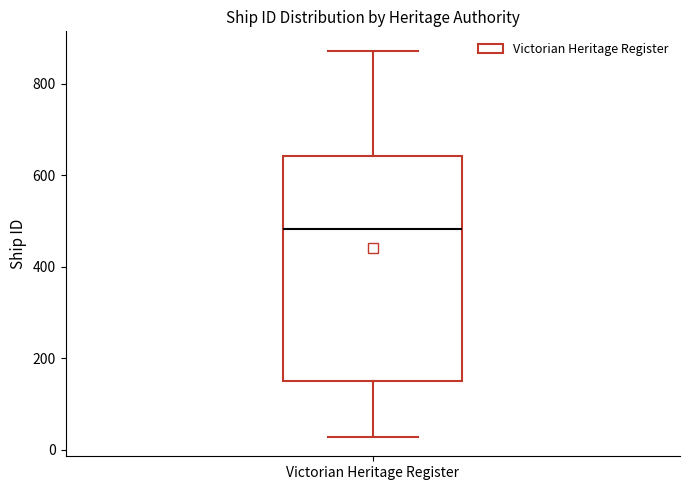

Where is the lower edge of the box for Victorian Heritage Register on the y-axis? The values are not printed on the chart, so give them approximately, as read against the axis.

160